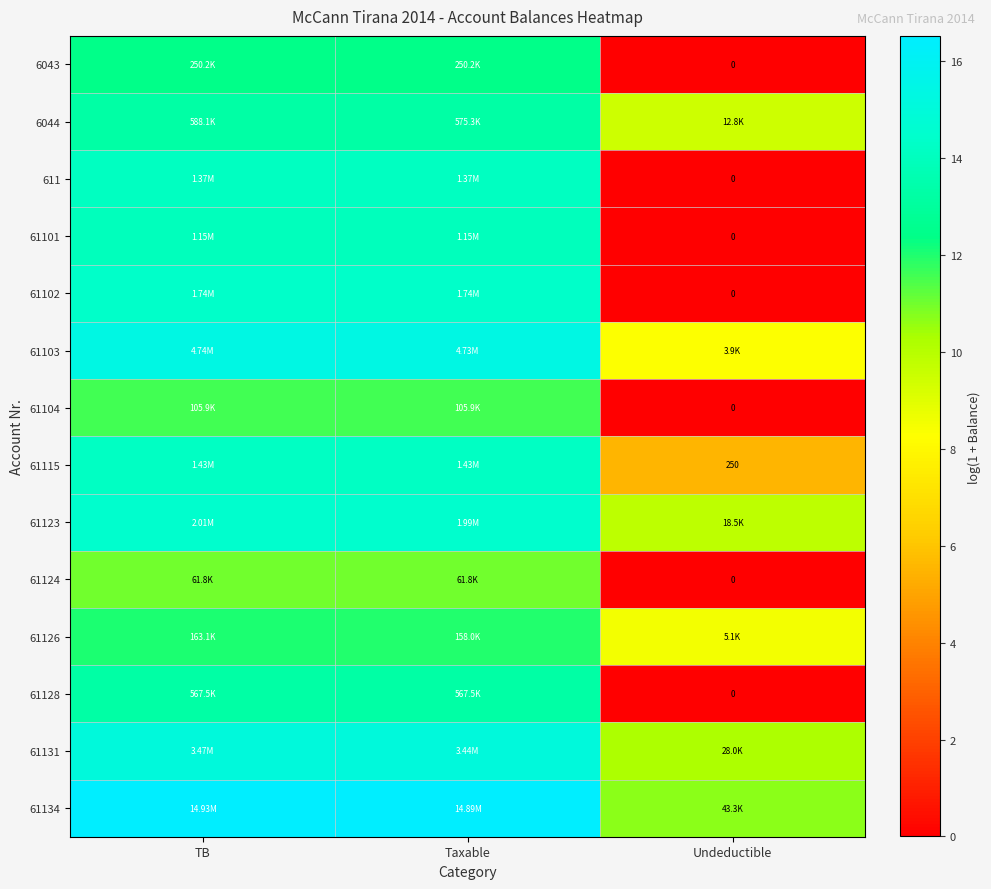

The value of 61123 at Taxable is 20.1. True or false?

False